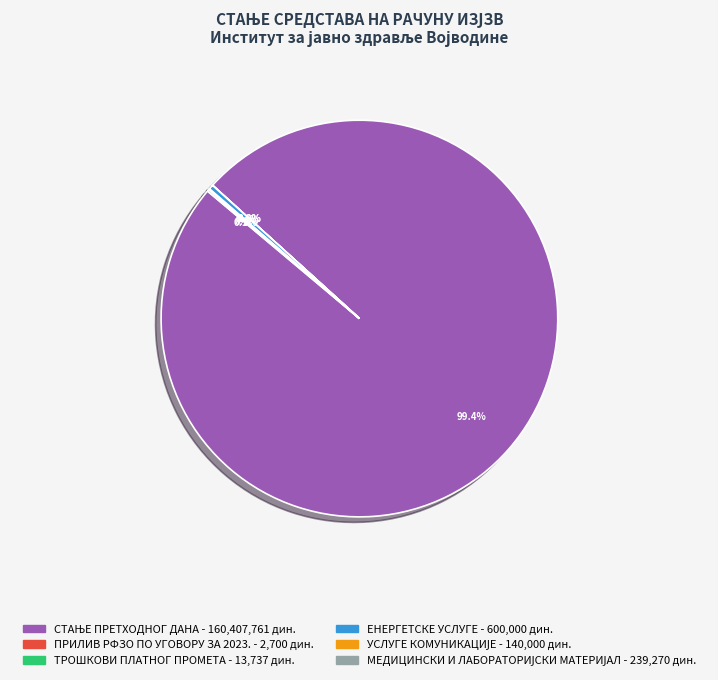

Is there a majority slice in this chart?

Yes